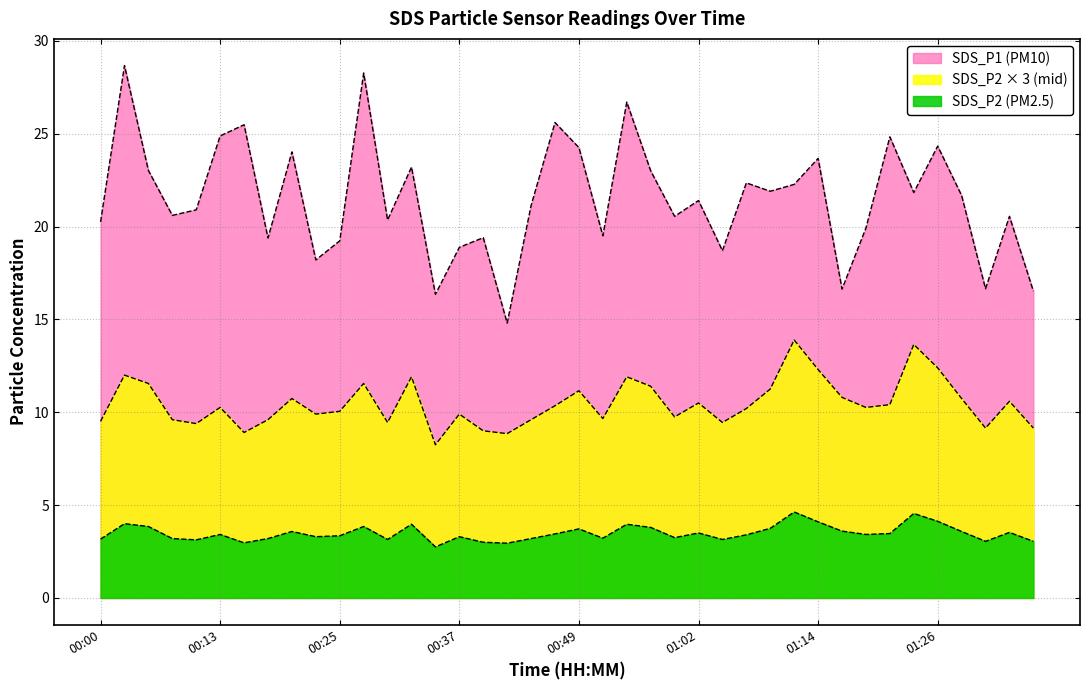

How many data points in SDS_P1 are less than 21?

19